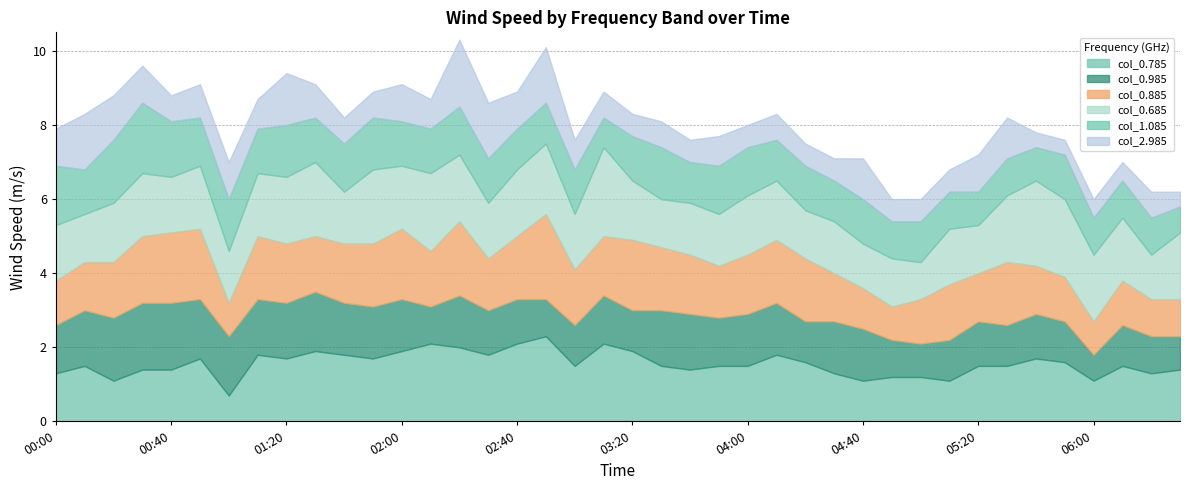

What is the value of the col_0.985 point at the 13th from the left?

1.4